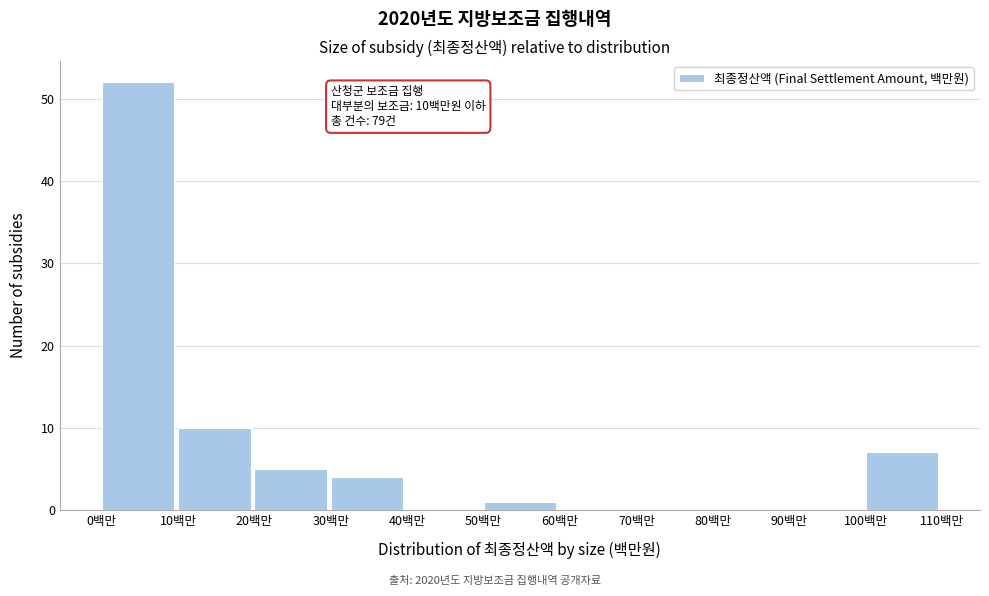

Over which range of the x-axis is the bar tallest?

0 to 10